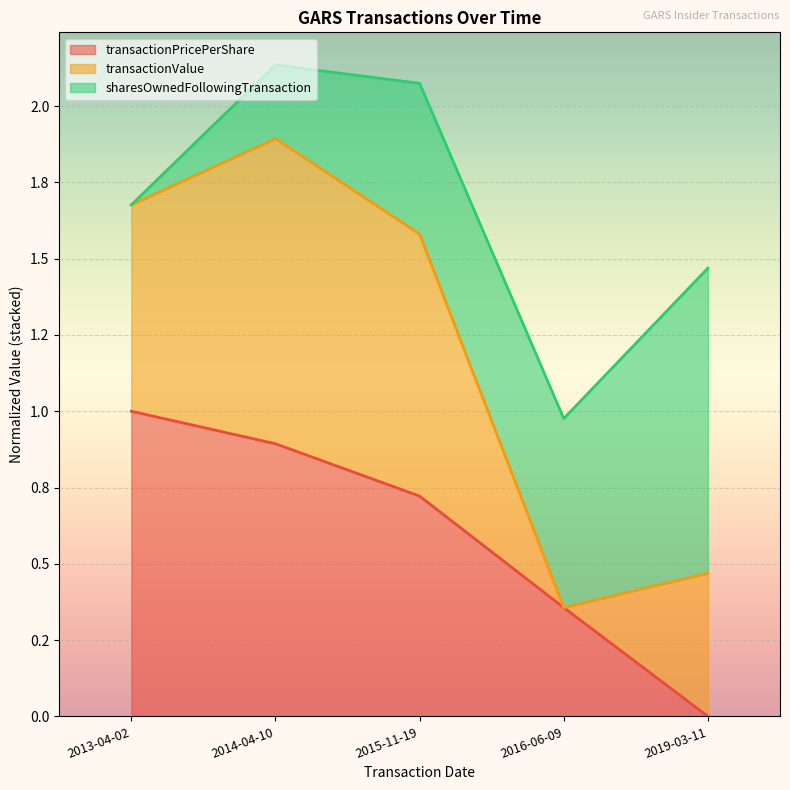

Which series has the largest total across all categories?

transactionValue